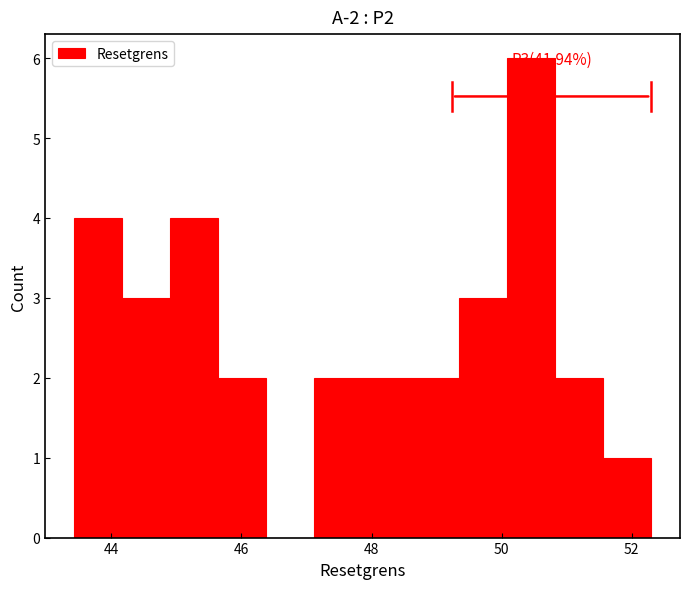

Around what value on the x-axis is the tallest bar? Give the approximate position of its centre, as read against the axis.

50.4